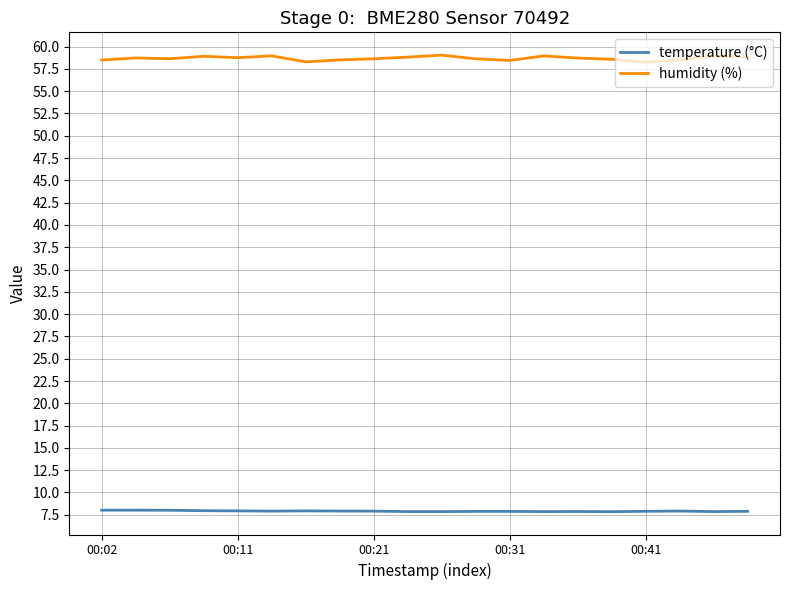

True or false: temperature (°C) and humidity (%) intersect in this chart.

False